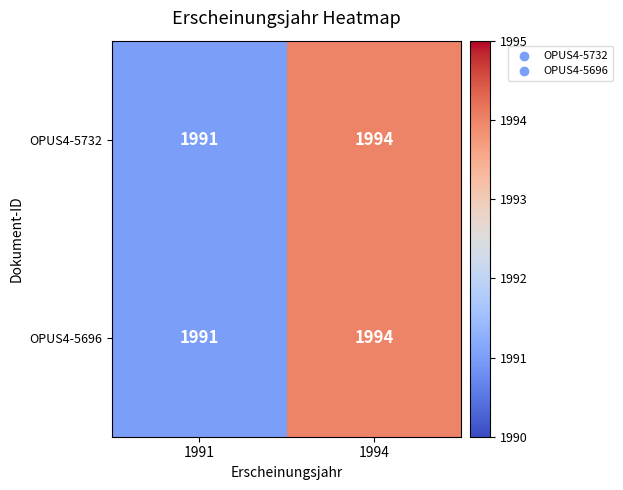

What is the difference between the OPUS4-5732 values at 1994 and 1991?

3